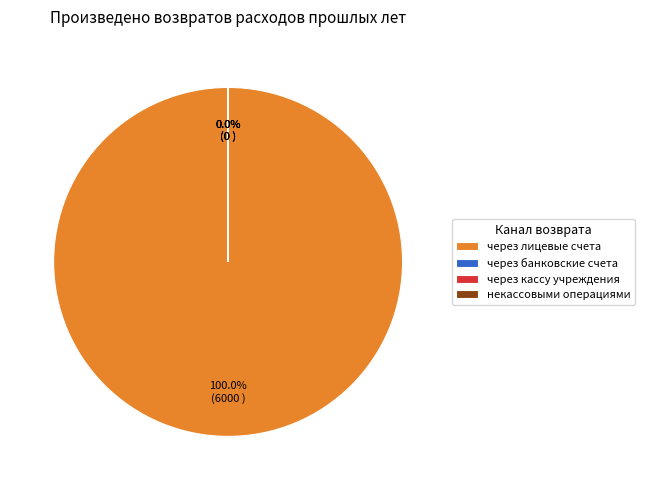

To the nearest percent, what is the combined percentage of через лицевые счета and через кассу учреждения?

100%